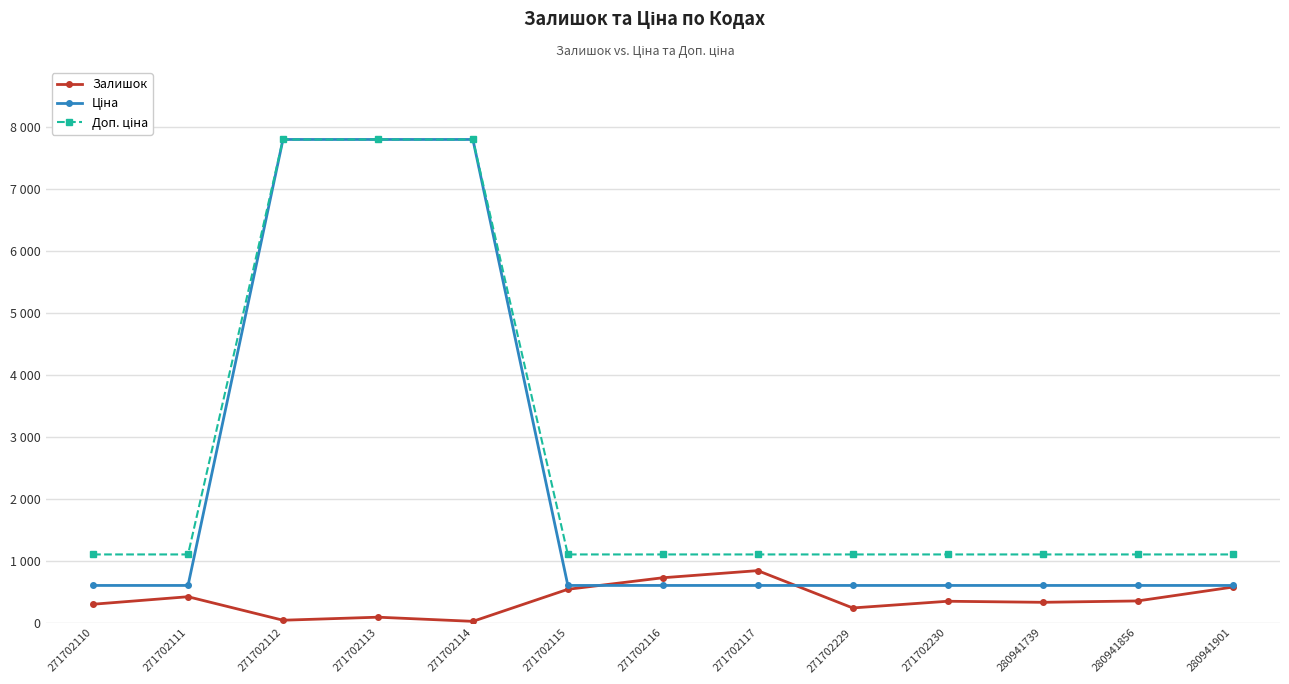

Does the chart have visible grid lines?

Yes